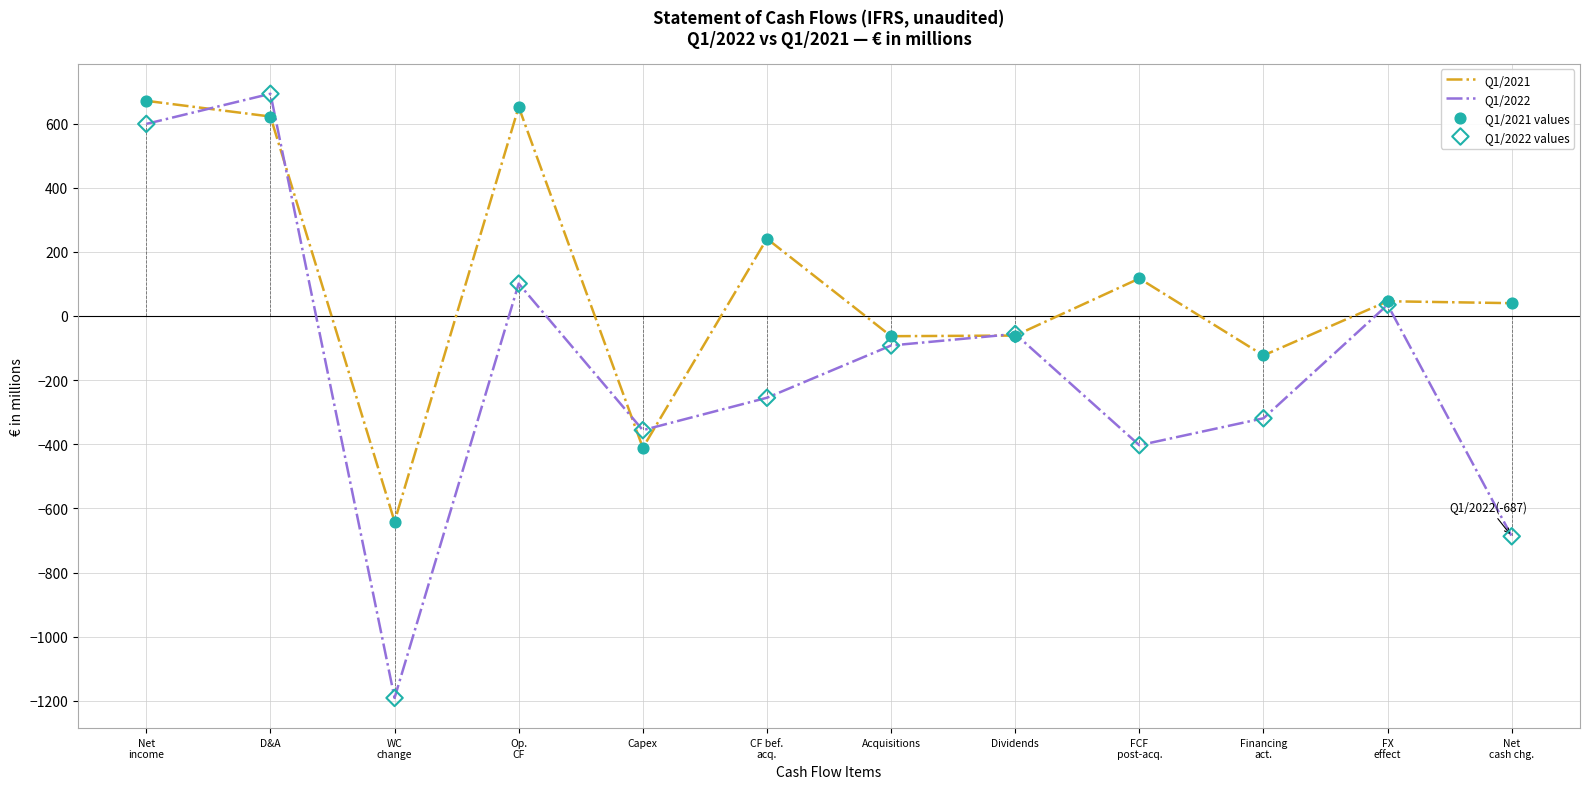

Which series has the widest spread of values?

Q1/2022